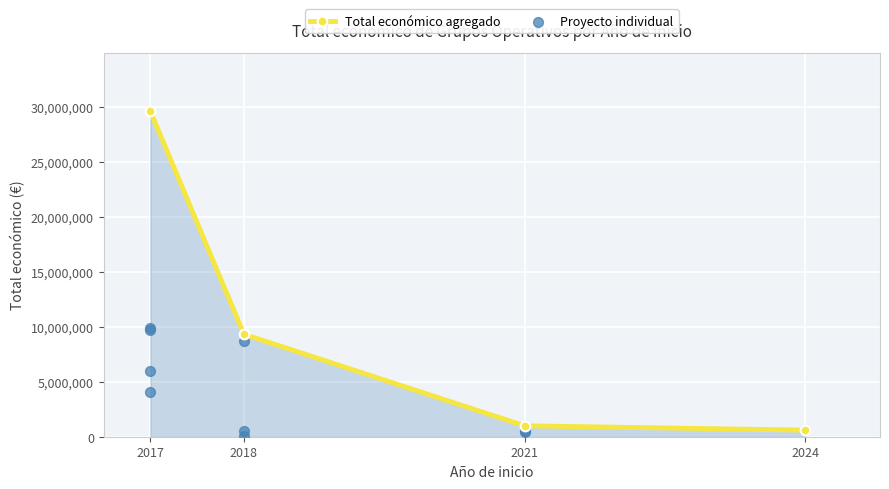

Which series reaches the maximum Y coordinate?

Total económico agregado